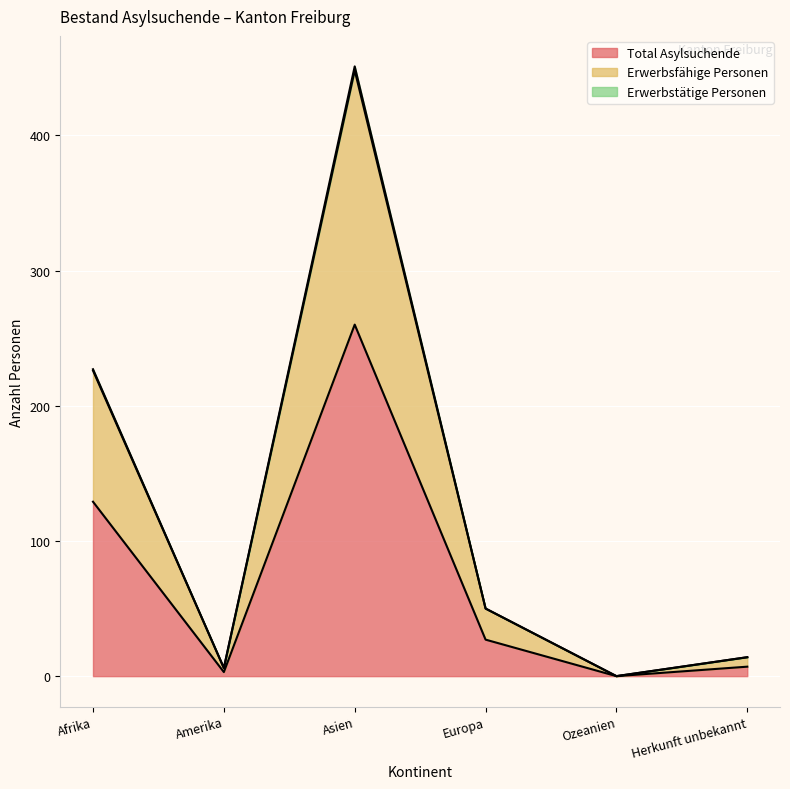

True or false: Erwerbstätige Personen and Erwerbsfähige Personen cross at least once.

False